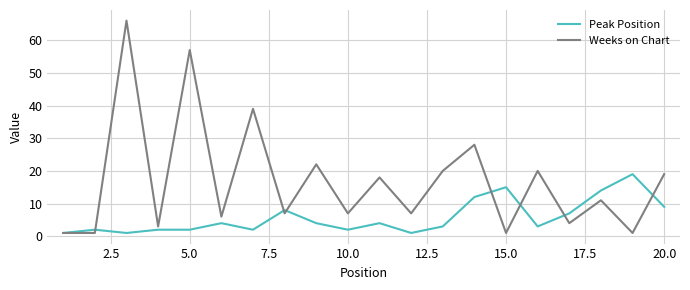

List the series in order of their overall mean, highest first.

Weeks on Chart, Peak Position